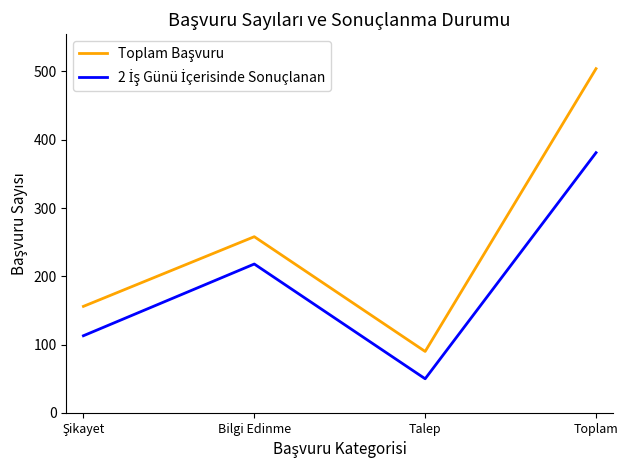

What is the difference between the highest and lowest values at Bilgi Edinme?

40